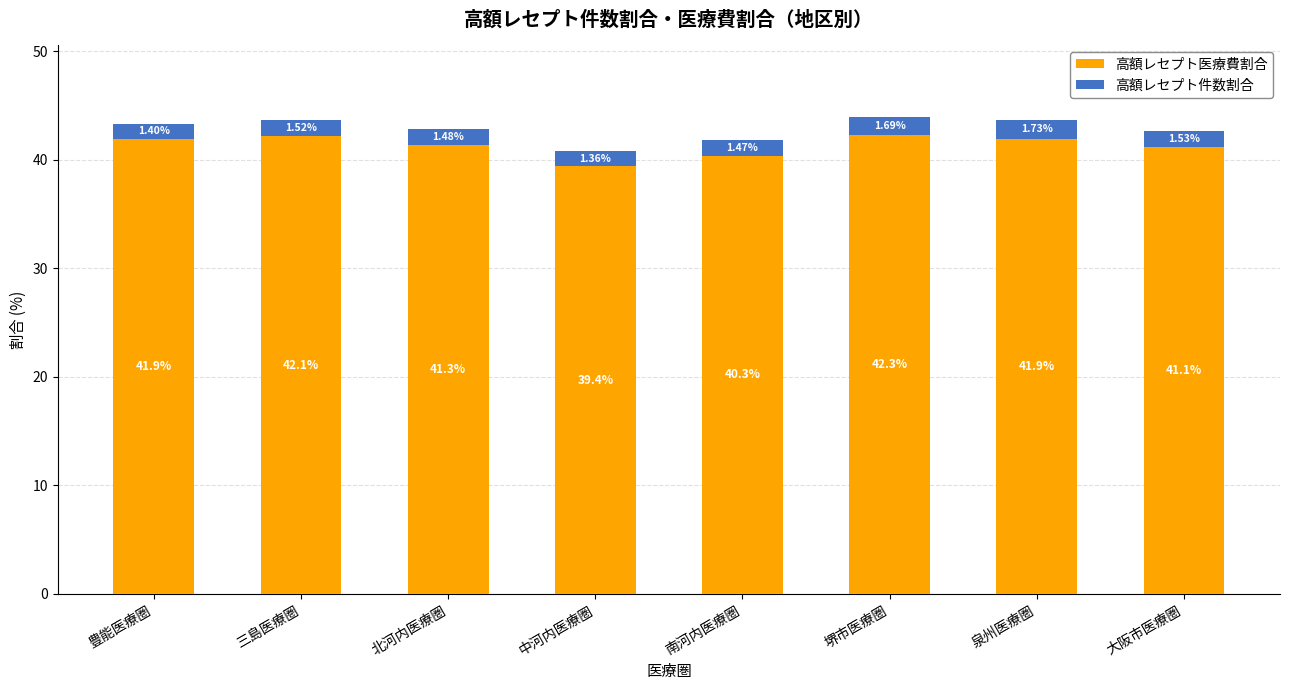

At which category is the sum across all series the highest?

堺市医療圏